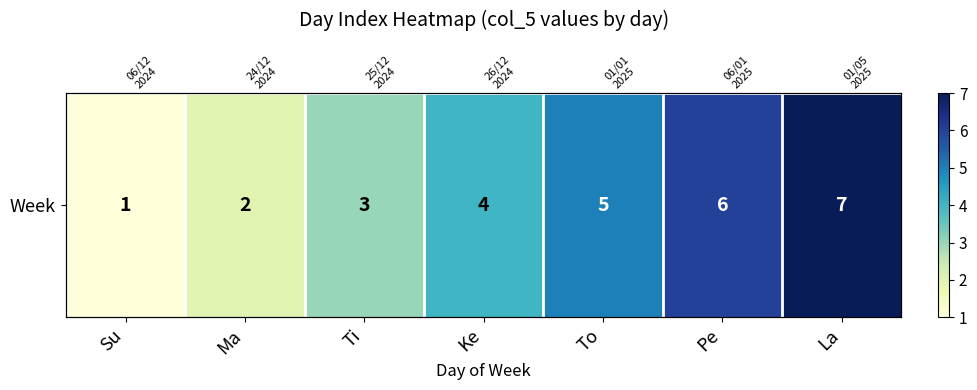

Count the number of data series in this chart.

1